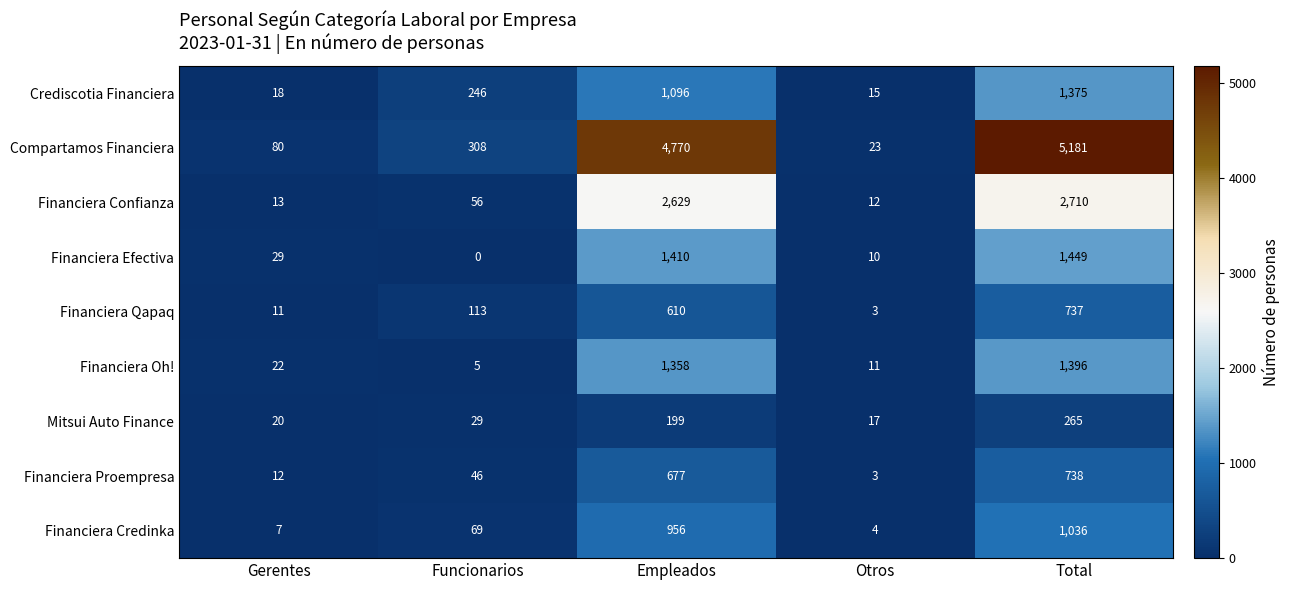

What is the total value across all series at Empleados?

13705